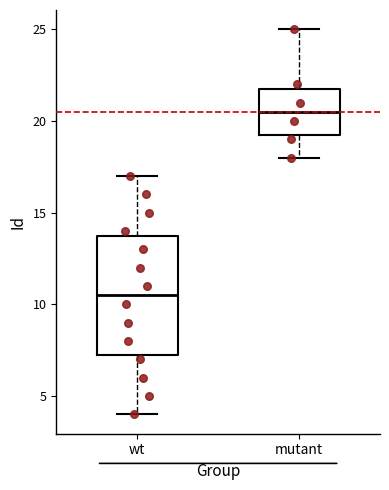

Reading left to right, read every box against the y-axis: the position of its median line, the range the box covers, and the ends of its whiskers. The values are not printed on the chart, so give them approximately, as read against the axis.

wt: median 10.5, box 7.5 to 14.0, whiskers 4.0 to 17.0
mutant: median 20.5, box 19.5 to 22.0, whiskers 18.0 to 25.0